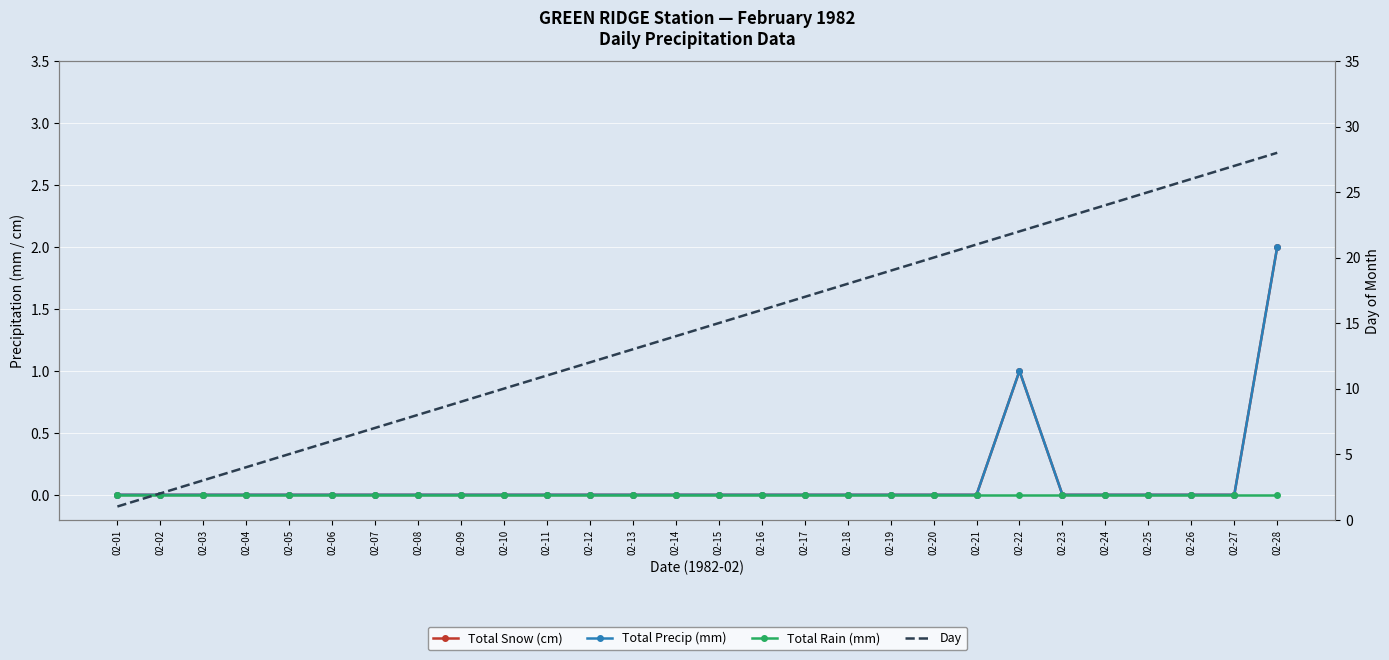

In Total Precip (mm), how many points are higher than both neighbors (excluding endpoints)?

1